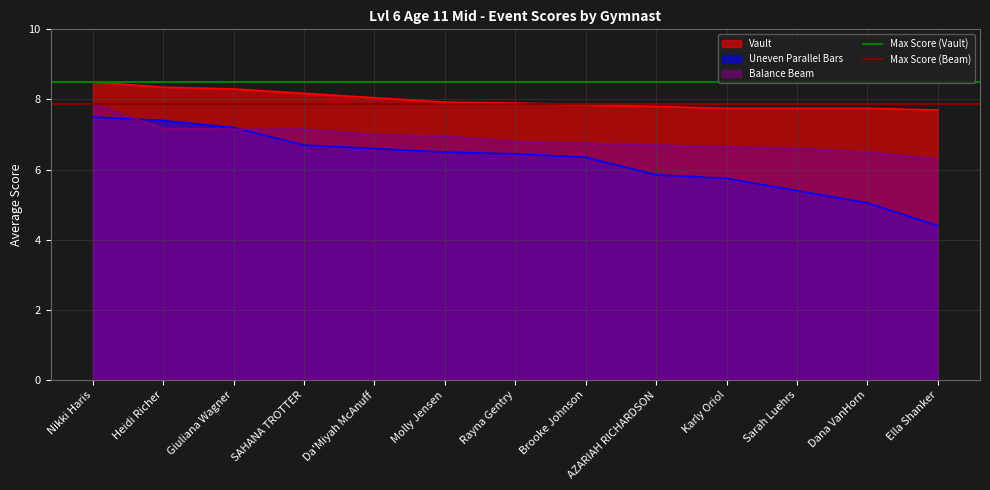

What is the lowest value of the Balance Beam series?

6.3